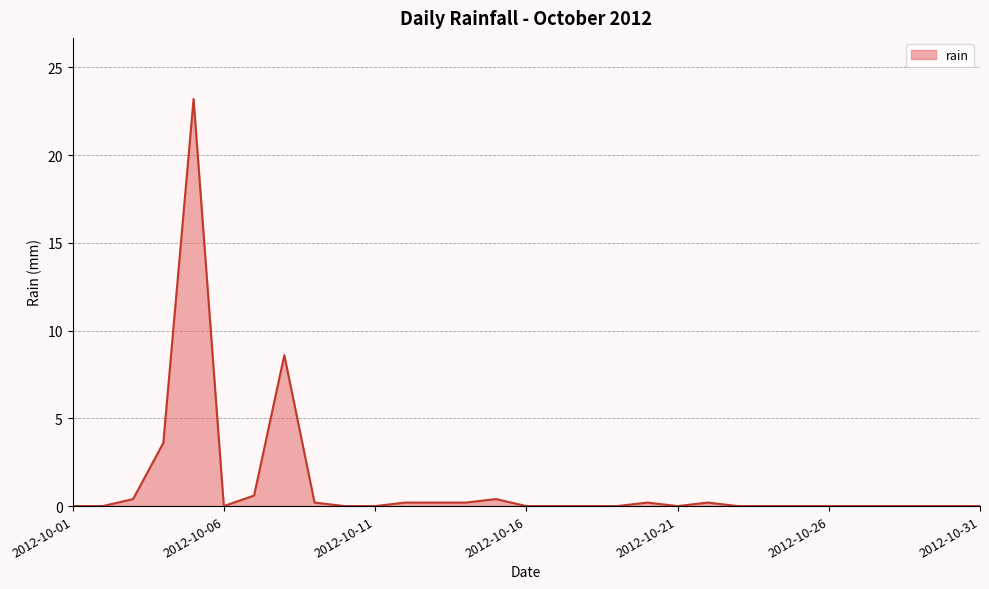

How many lines are shown in the chart?

1